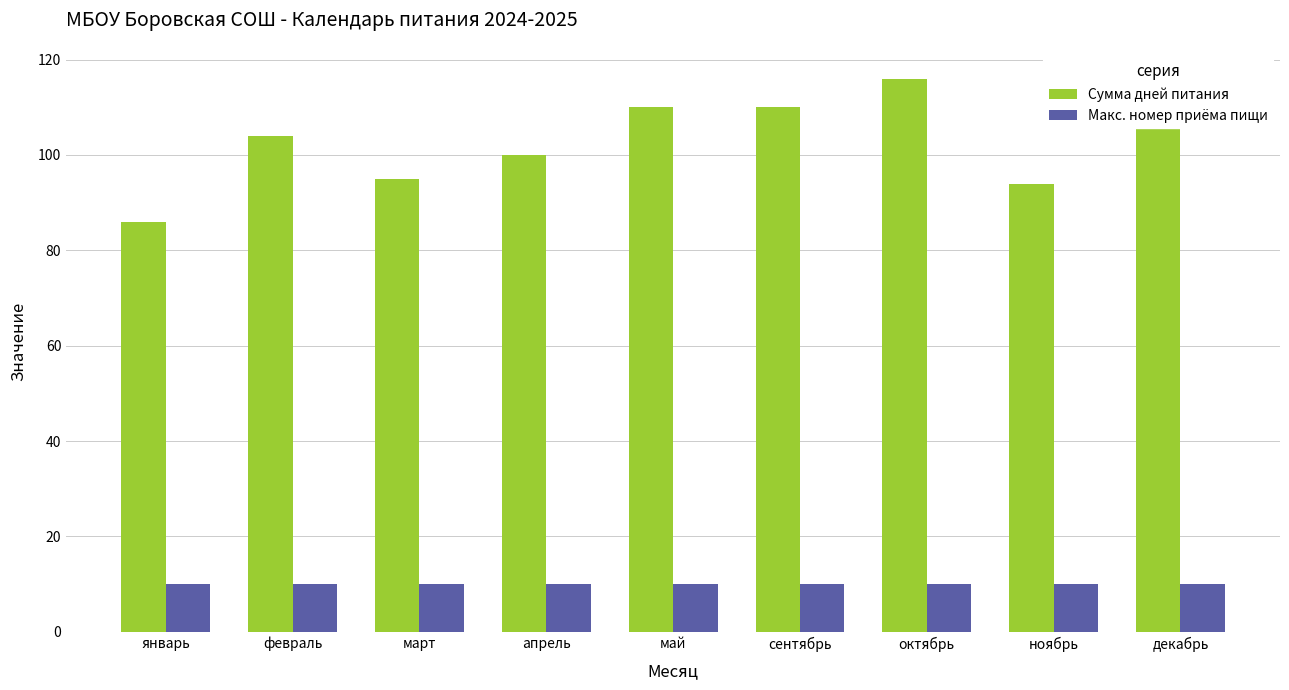

What is the label of the 4th bar from the right?

сентябрь